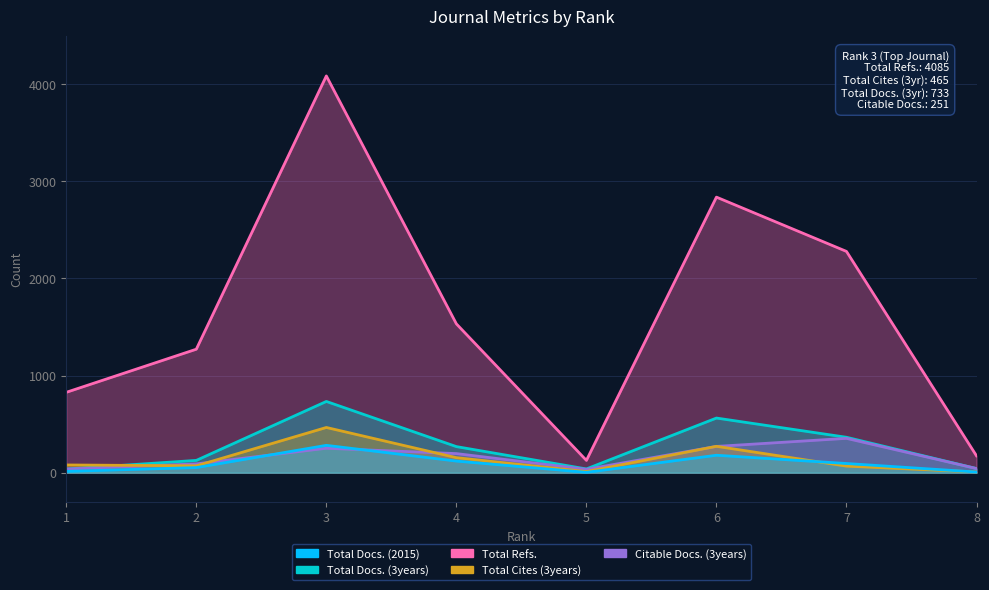

What is the spread (max minus min) of values at 4?

1413